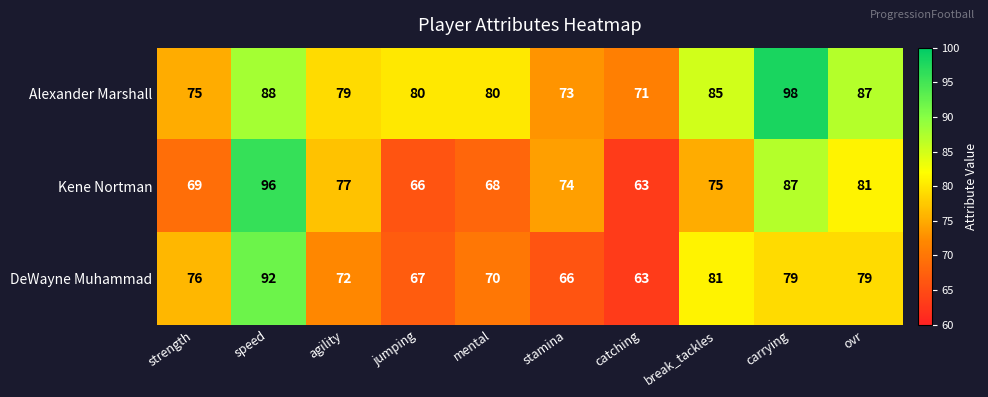

True or false: Alexander Marshall has a value of 50 at strength.

False